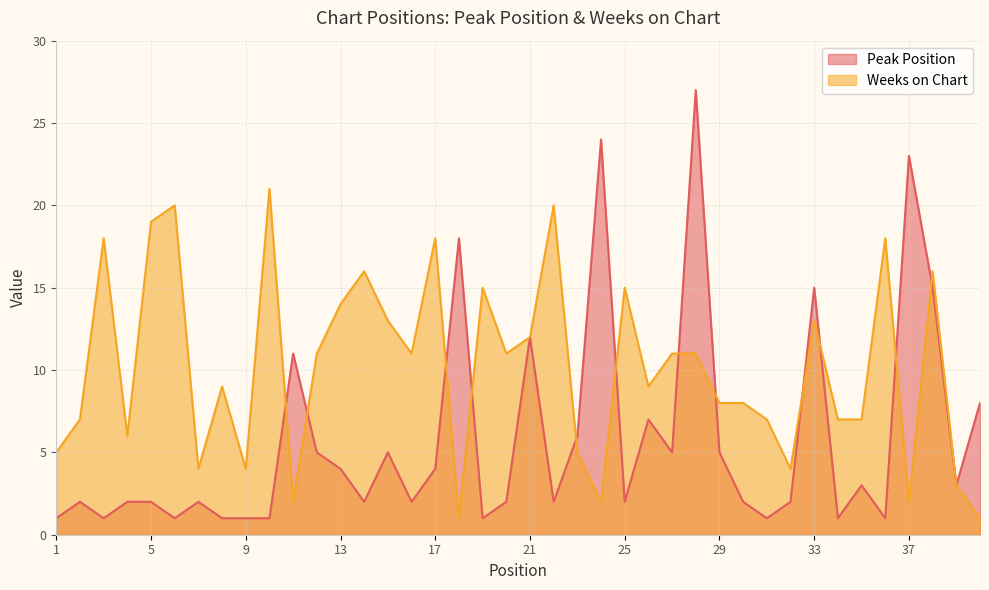

What is the minimum value for Weeks on Chart?

1